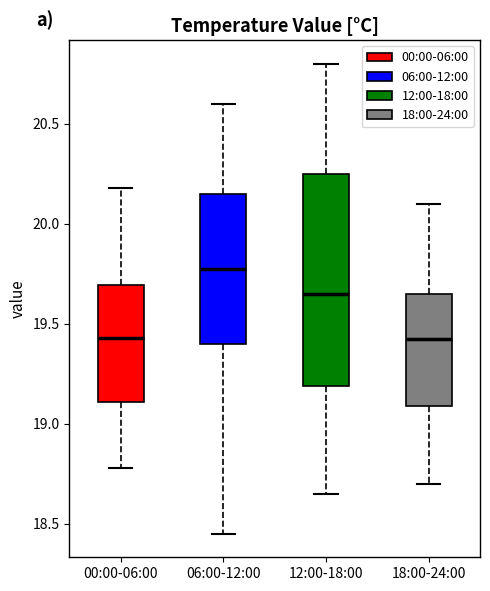

Reading left to right, transcribe this box plot: for each box, give where its median line is, the range the box spans, and where its two whiskers end, as read against the y-axis. The values are not printed on the chart, so give them approximately, as read against the axis.

00:00-06:00: median 19.45, box 19.10 to 19.70, whiskers 18.80 to 20.20
06:00-12:00: median 19.80, box 19.40 to 20.15, whiskers 18.45 to 20.60
12:00-18:00: median 19.65, box 19.20 to 20.25, whiskers 18.65 to 20.80
18:00-24:00: median 19.45, box 19.10 to 19.65, whiskers 18.70 to 20.10